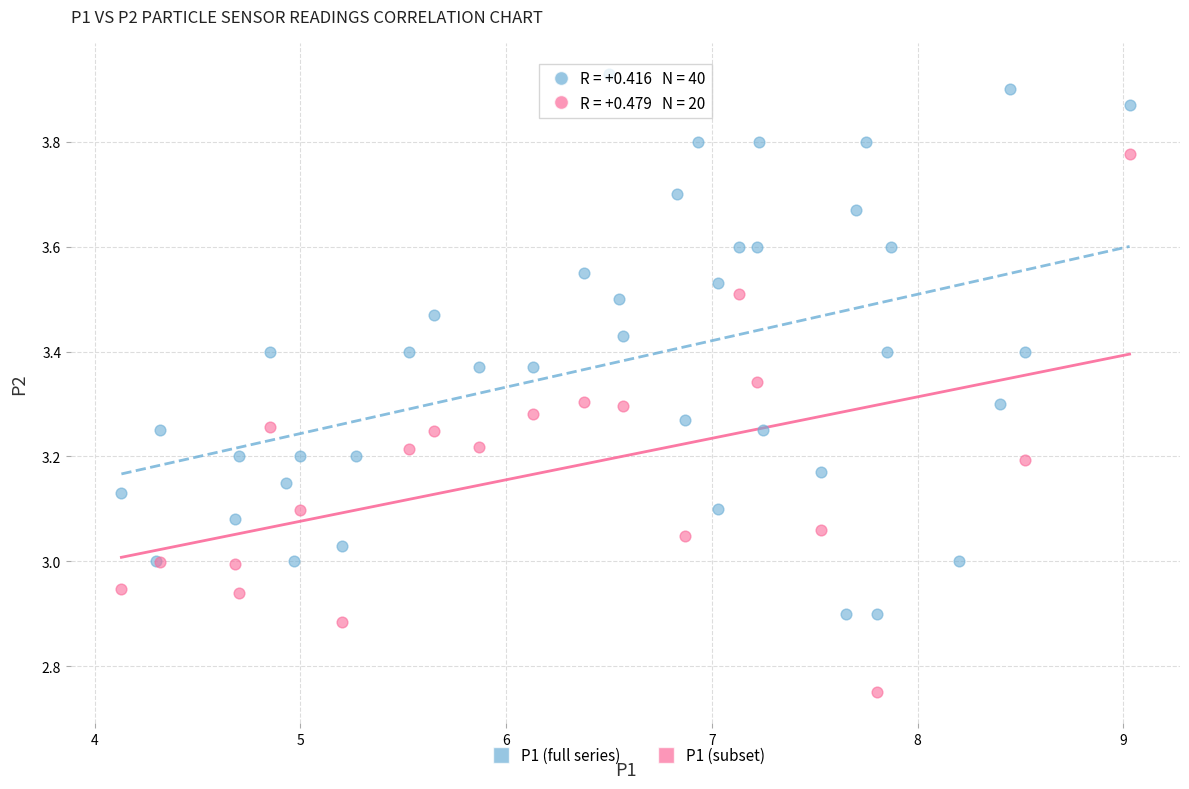

Which series reaches the minimum Y coordinate?

P1 (subset)